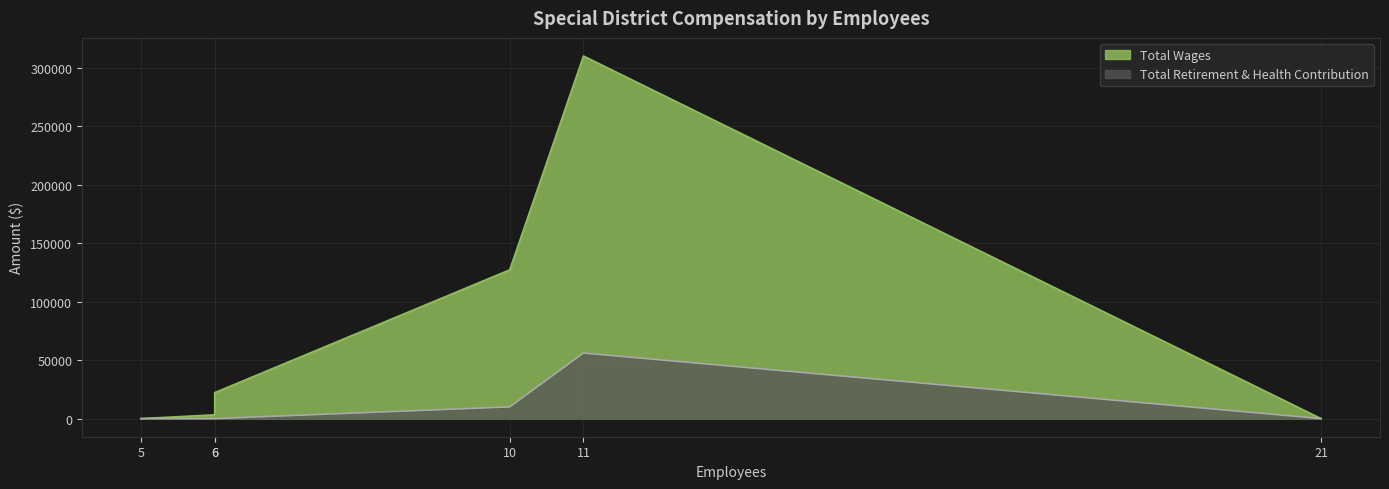

What is the difference between the second highest and minimum values in the Total Wages series?

127218